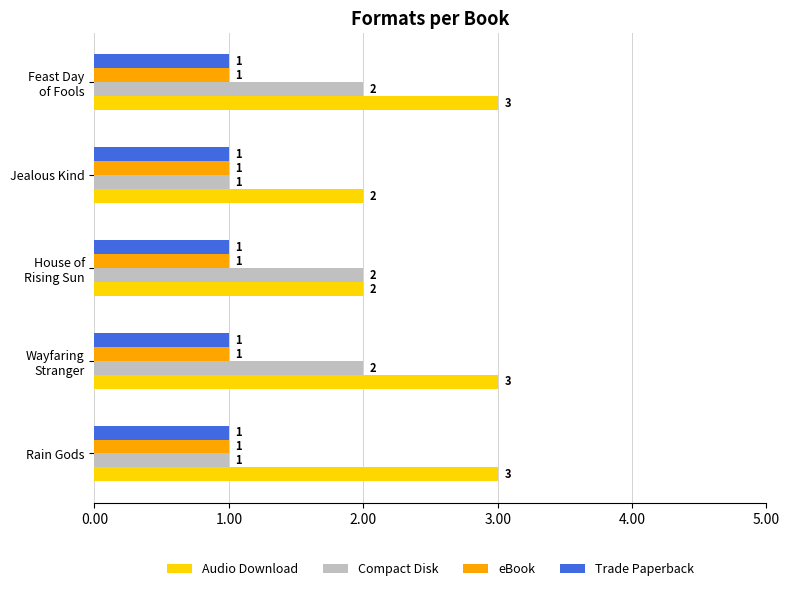

What are all the series names shown in the legend?

Audio Download, Compact Disk, eBook, Trade Paperback